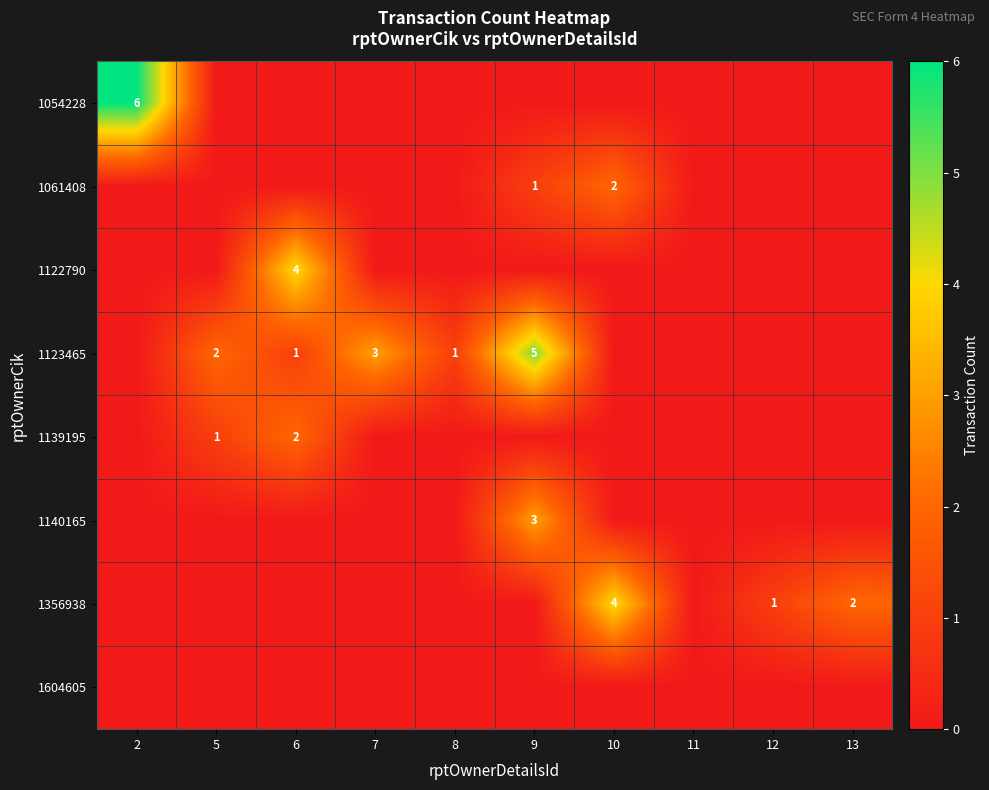

True or false: 1123465 has a value of 2 at 5.

True